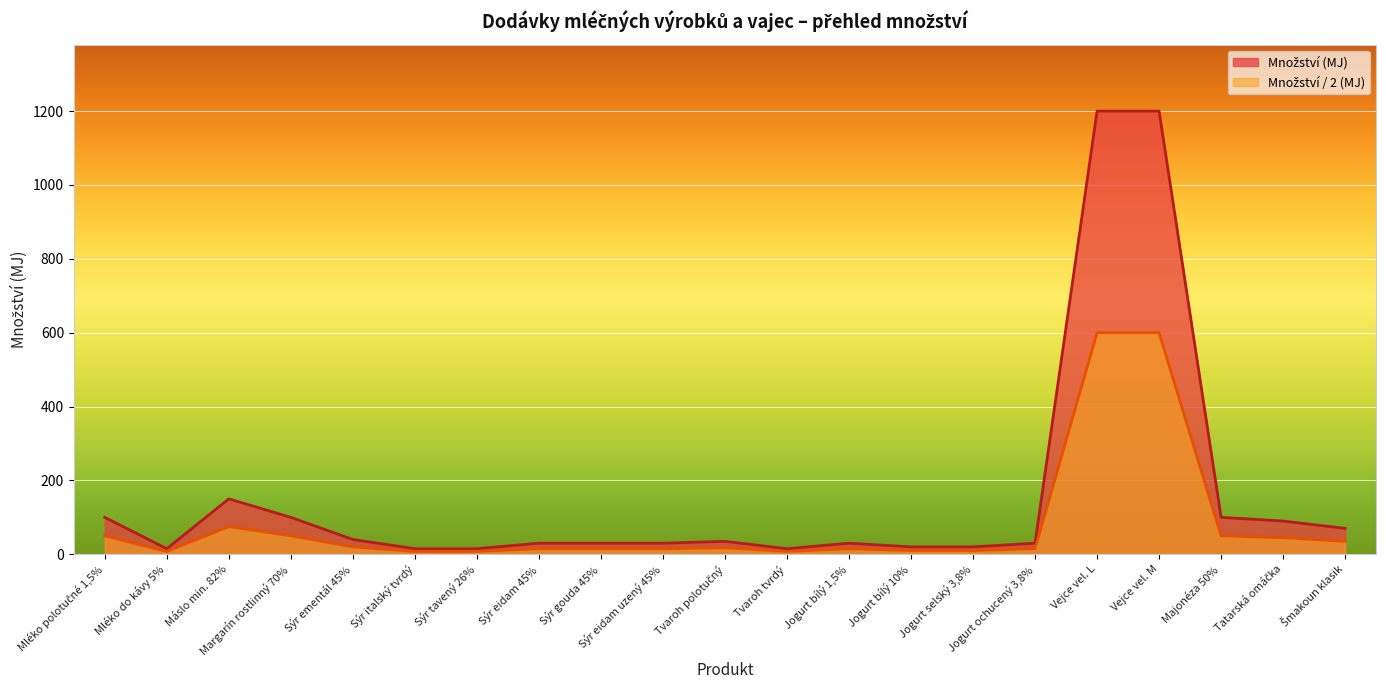

What is the ratio of the value at Šmakoun klasik to the value at Máslo min. 82%?

0.5